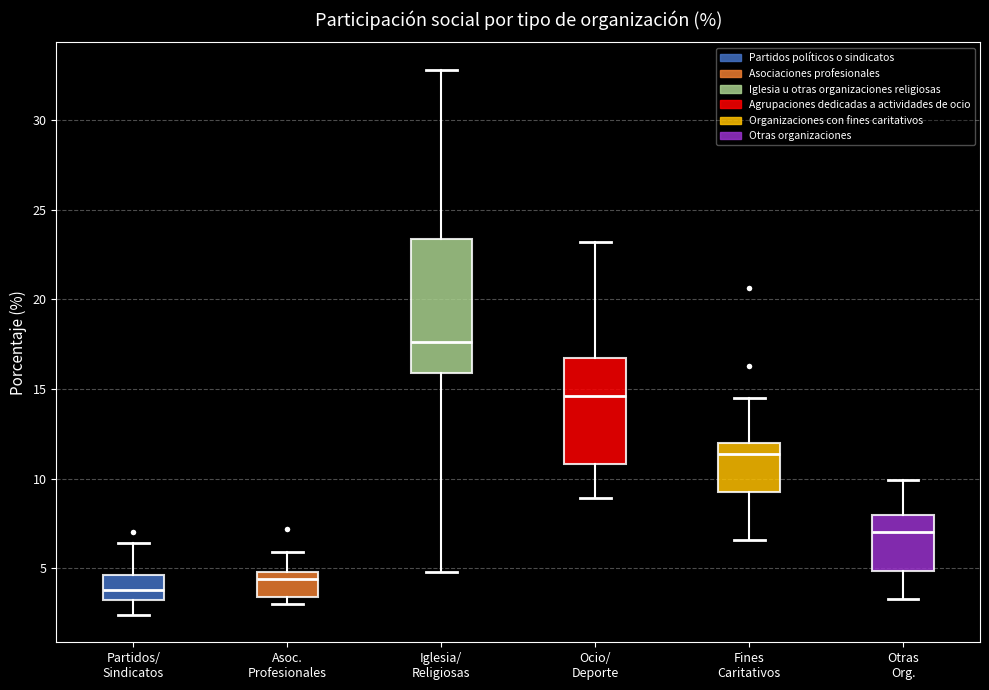

Where is the upper edge of the box for Otras Org. on the y-axis? The values are not printed on the chart, so give them approximately, as read against the axis.

8.0